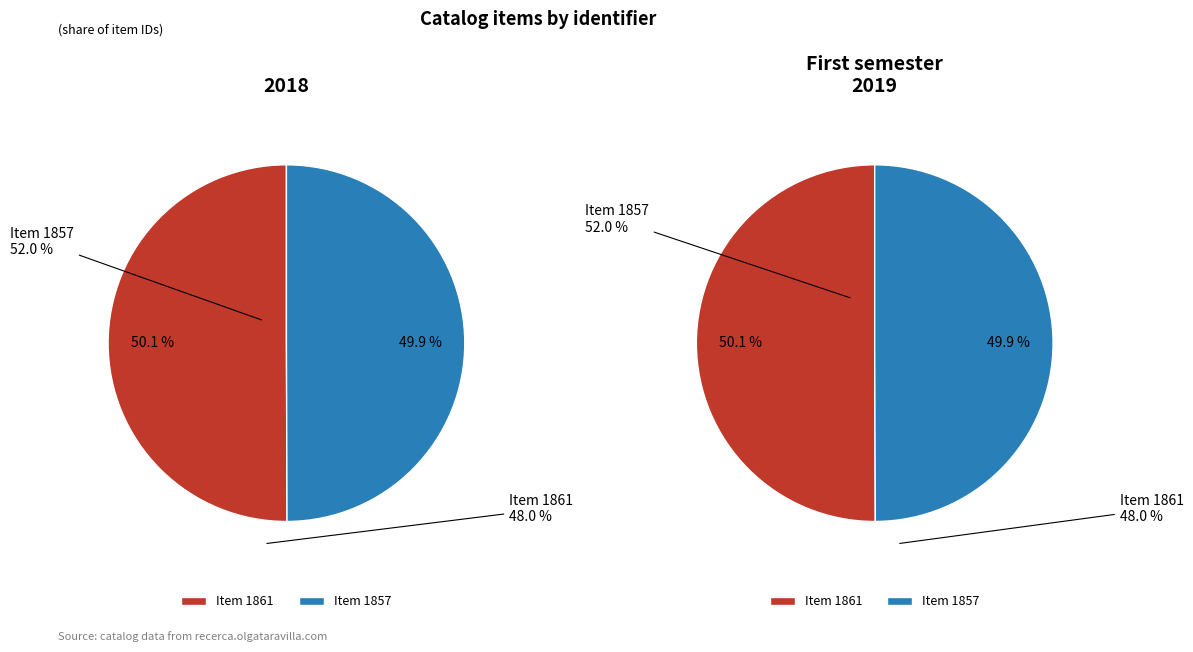

Is 1 the majority of the pie?

No